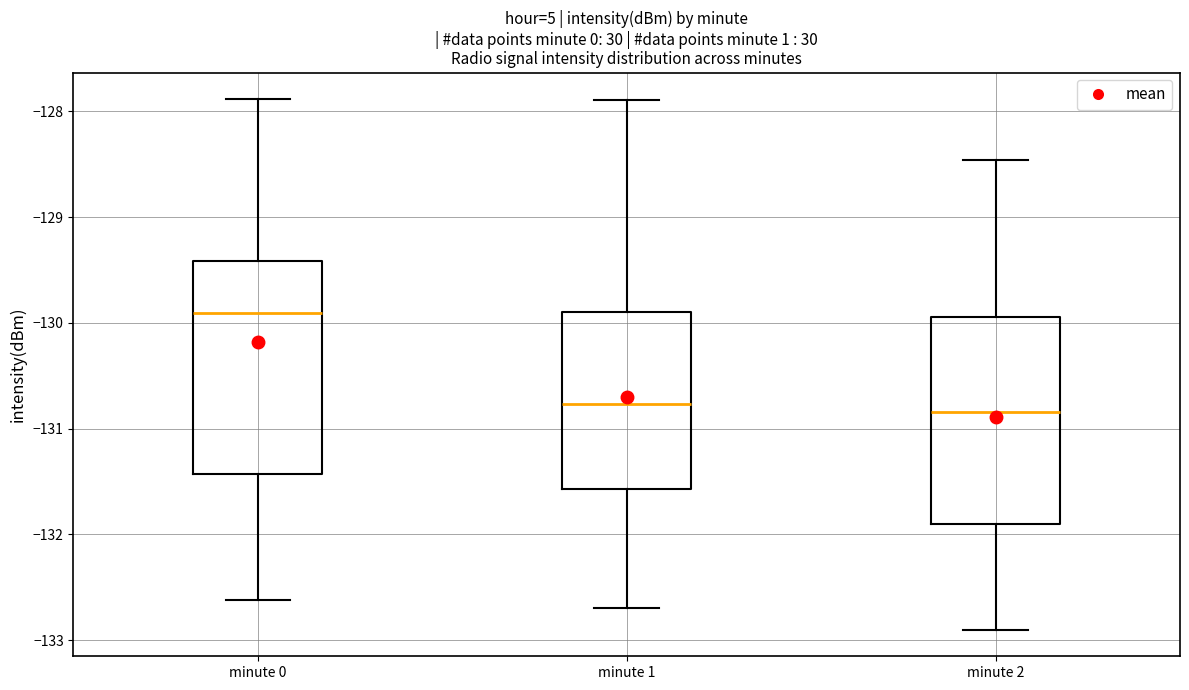

Reading left to right, transcribe this box plot: for each box, give where its median line is, the range the box spans, and where its two whiskers end, as read against the y-axis. The values are not printed on the chart, so give them approximately, as read against the axis.

minute 0: median -129.9, box -131.4 to -129.4, whiskers -132.6 to -127.9
minute 1: median -130.8, box -131.6 to -129.9, whiskers -132.7 to -127.9
minute 2: median -130.8, box -131.9 to -129.9, whiskers -132.9 to -128.5